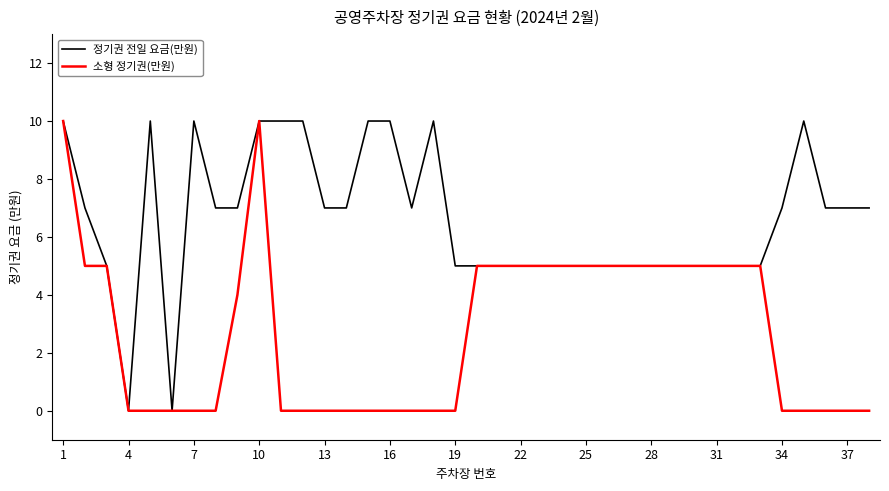

Rank the series by their average value, from lowest to highest.

소형 정기권(만원), 정기권 전일 요금(만원)